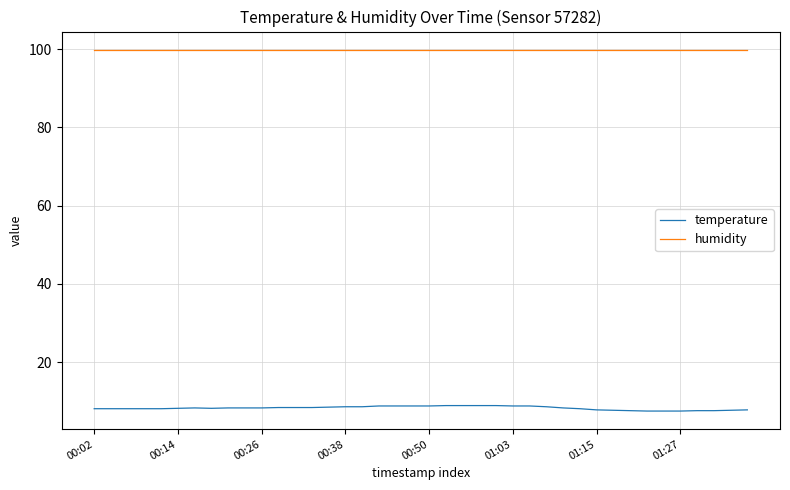

At how many categories does at least one series exceed 54?

40